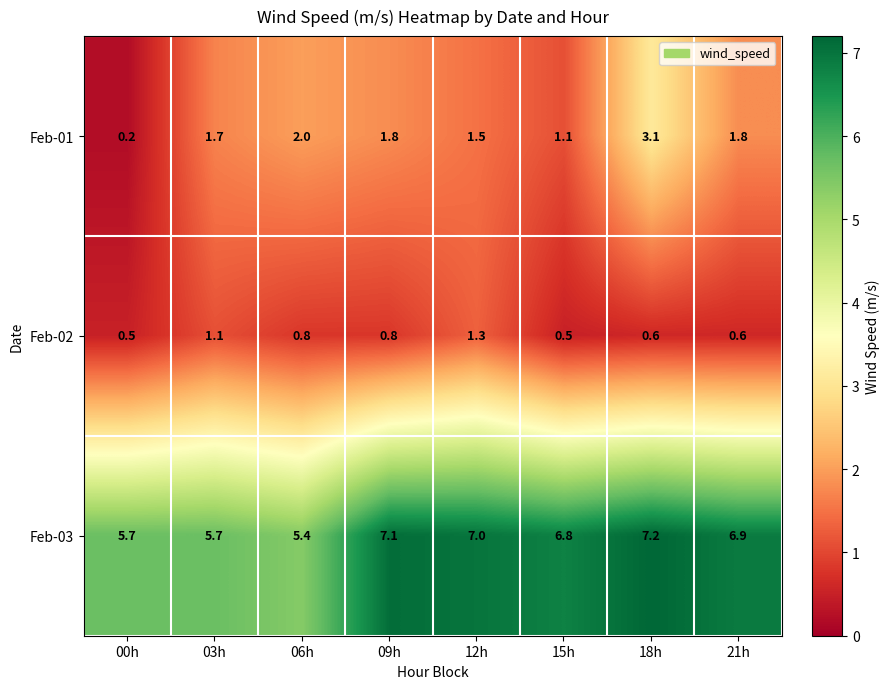

At how many categories does at least one series exceed 4?

8